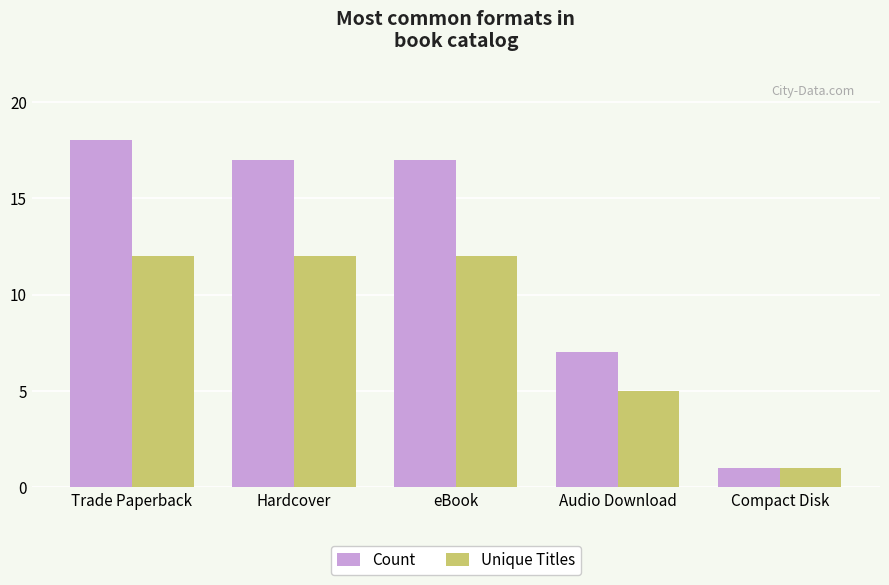

Which category has the lowest value in the Unique Titles series?

Compact Disk